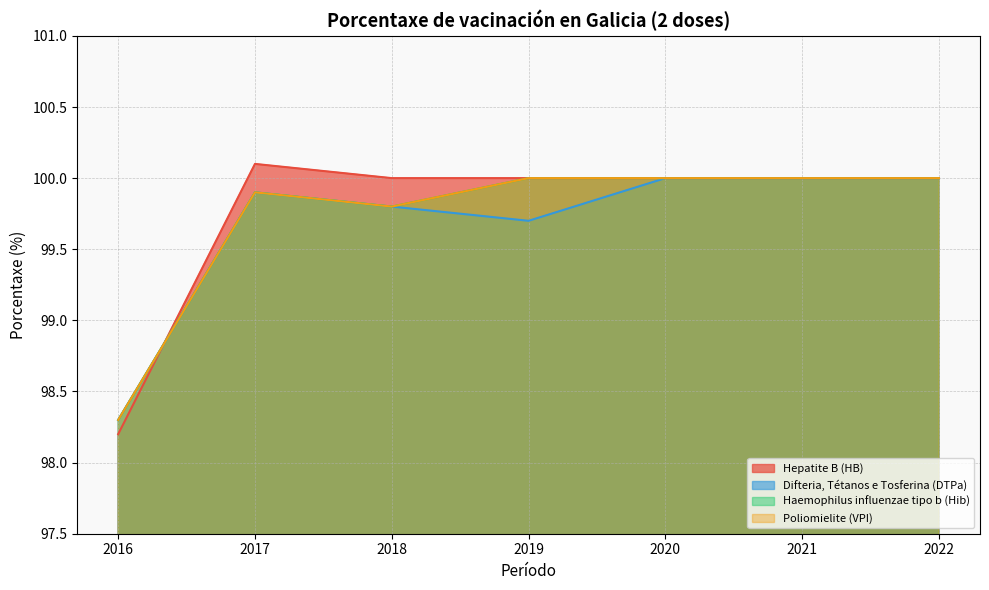

The value of Hepatite B (HB) at 2016 is 98.2. True or false?

True